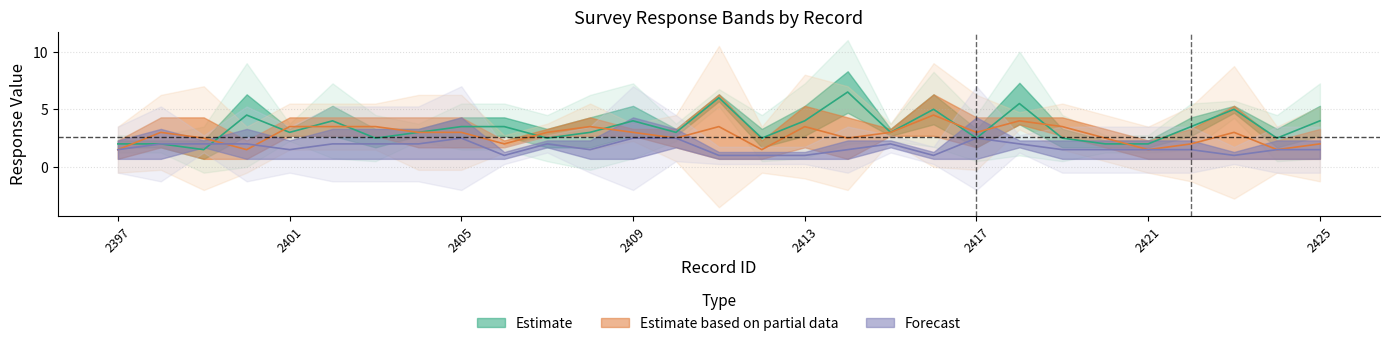

What is the greatest value displayed?

8